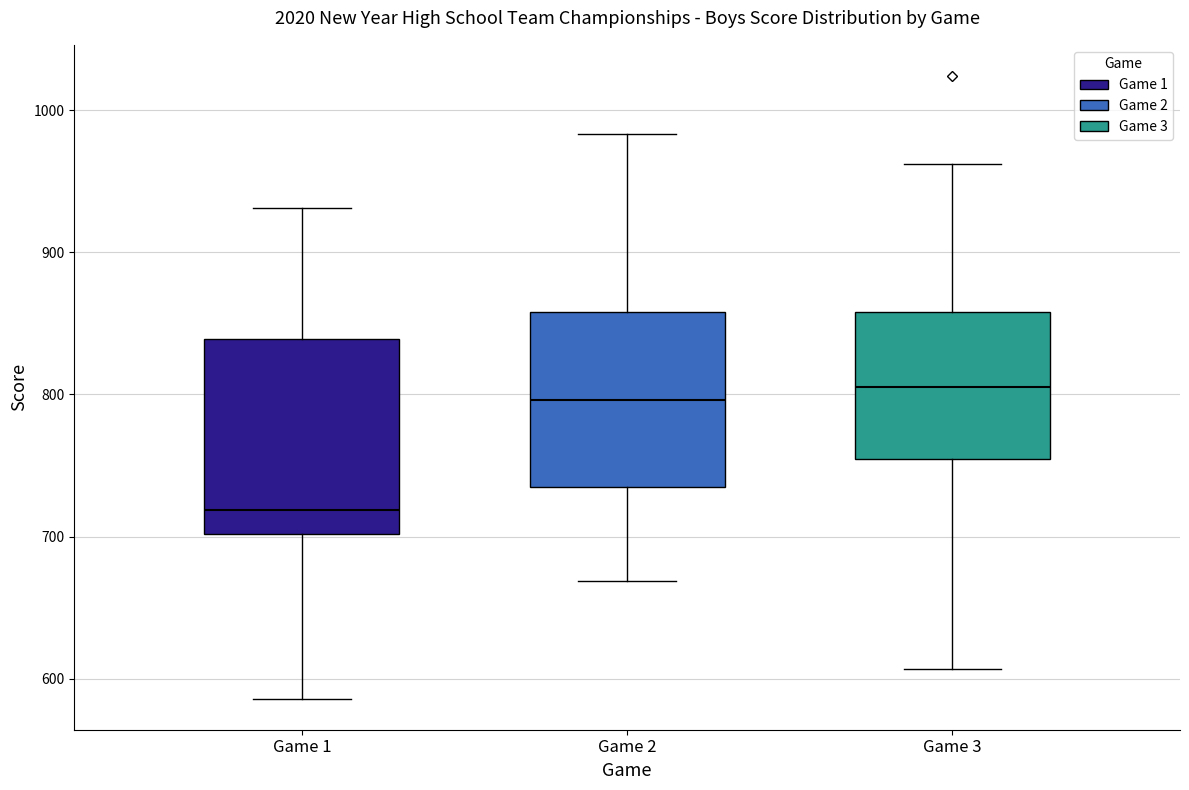

Reading left to right, read every box against the y-axis: the position of its median line, the range the box covers, and the ends of its whiskers. The values are not printed on the chart, so give them approximately, as read against the axis.

Game 1: median 720, box 700 to 840, whiskers 590 to 930
Game 2: median 800, box 740 to 860, whiskers 670 to 980
Game 3: median 810, box 750 to 860, whiskers 610 to 960